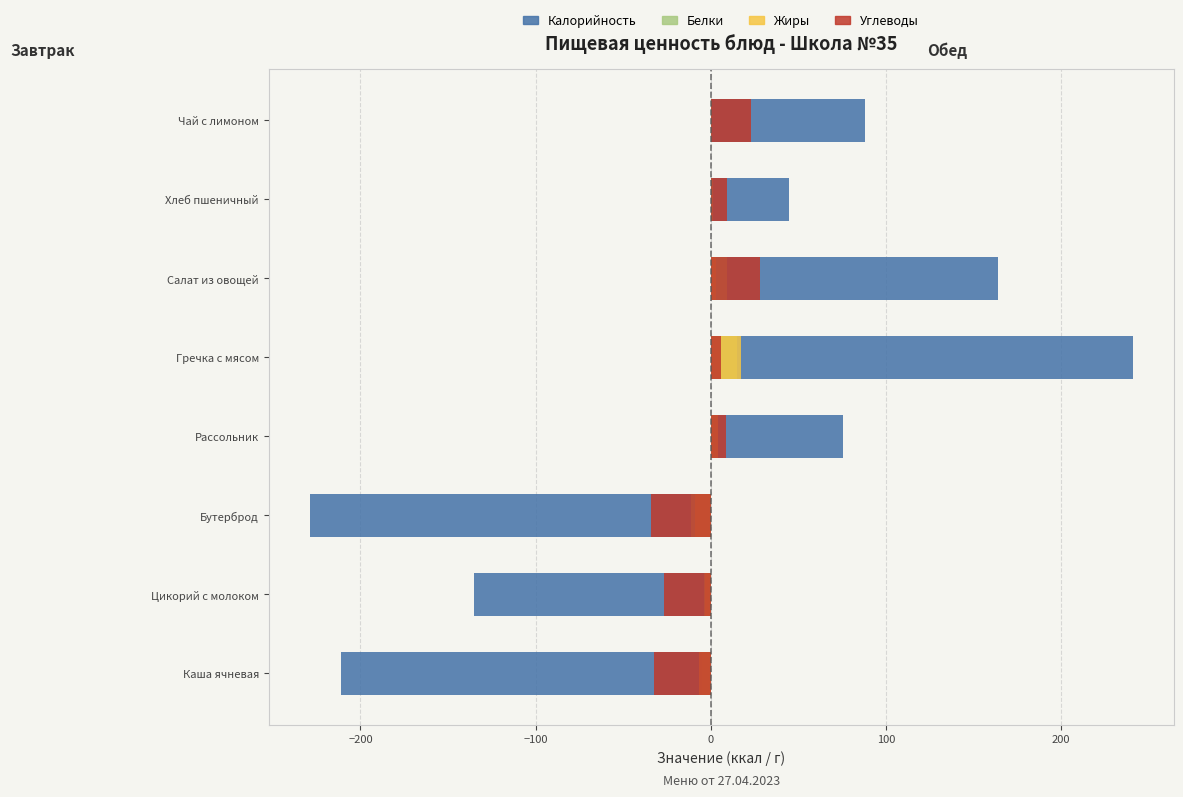

What are all the series names shown in the legend?

Калорийность, Белки, Жиры, Углеводы